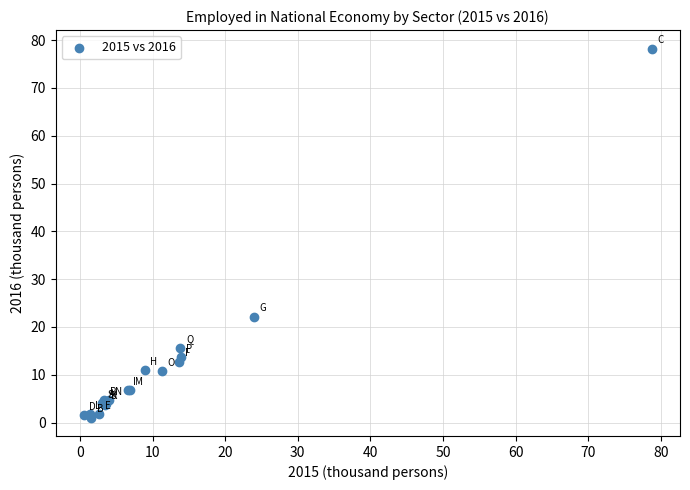

What Y value in the scatter plot is closest to 39?

22.1